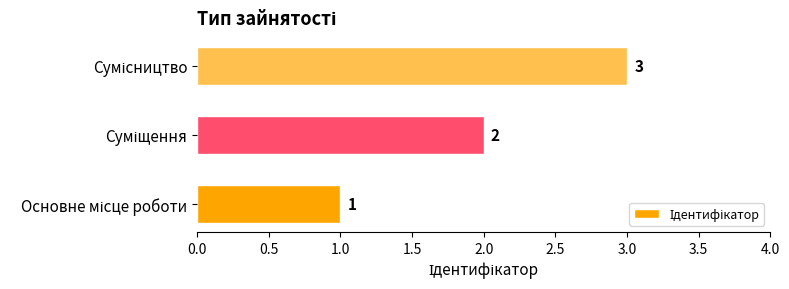

What is the sum of all values?

6